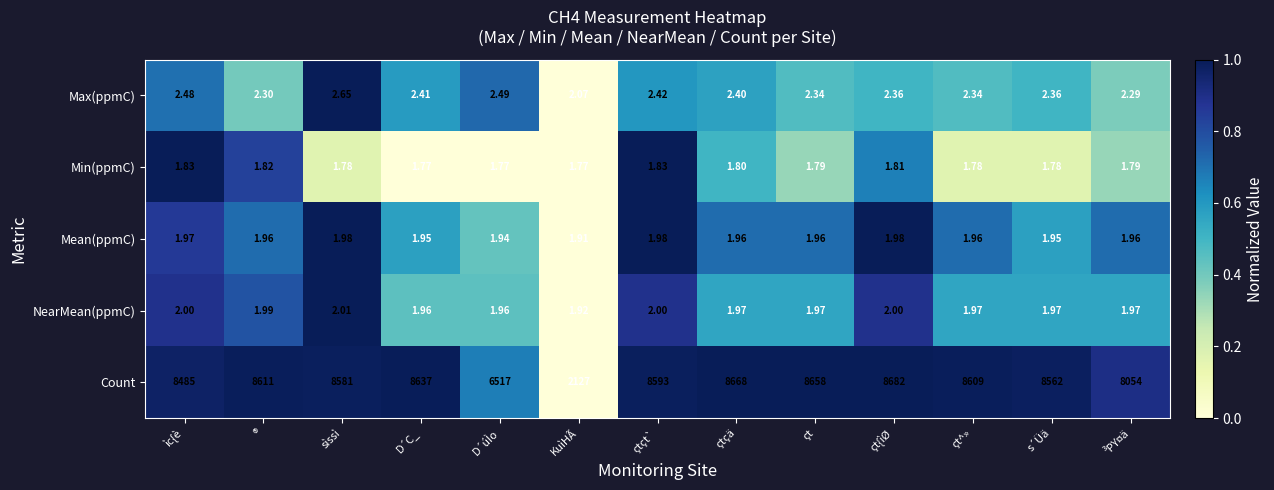

Which category has the highest value in the Count series?

çt{ìØ